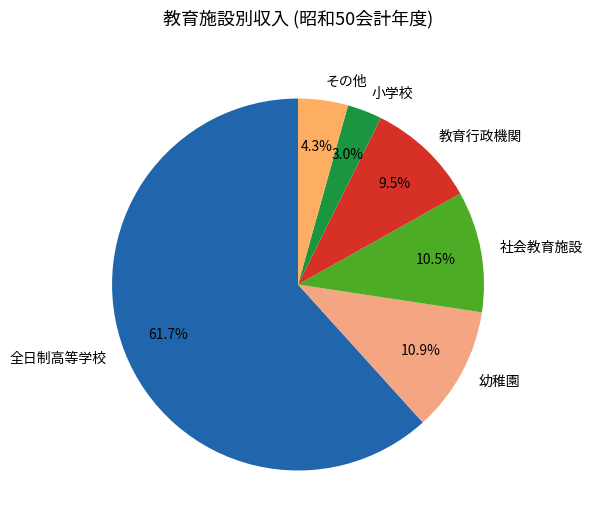

Does 社会教育施設 account for over 50% of the chart?

No